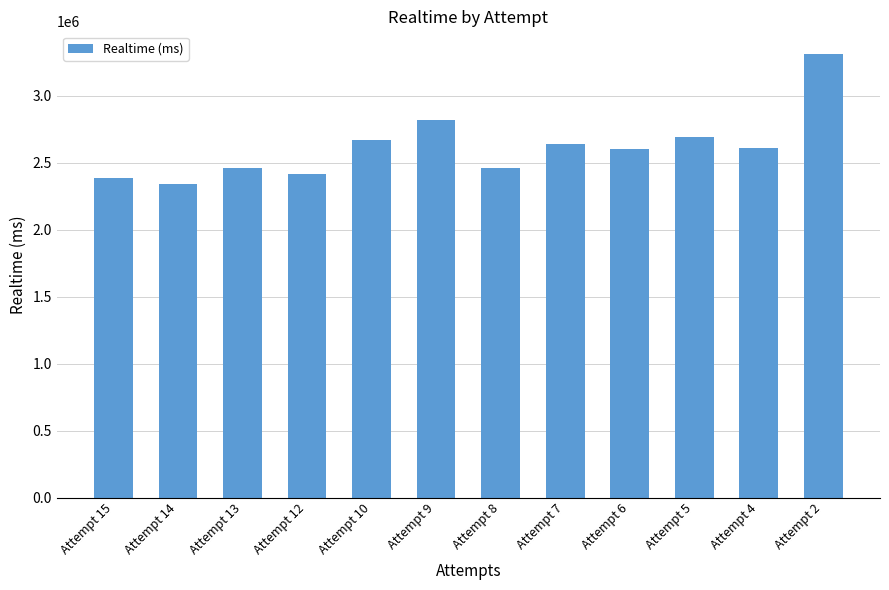

Count the number of categories in the chart.

12